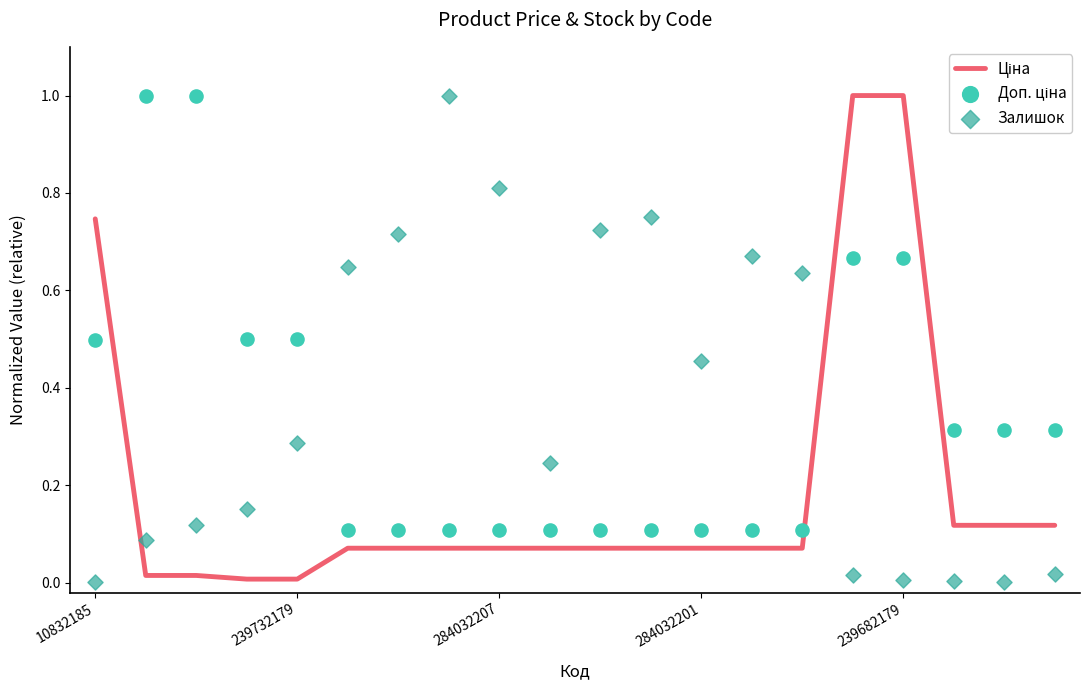

What is the total value across all series at 15?

1.7